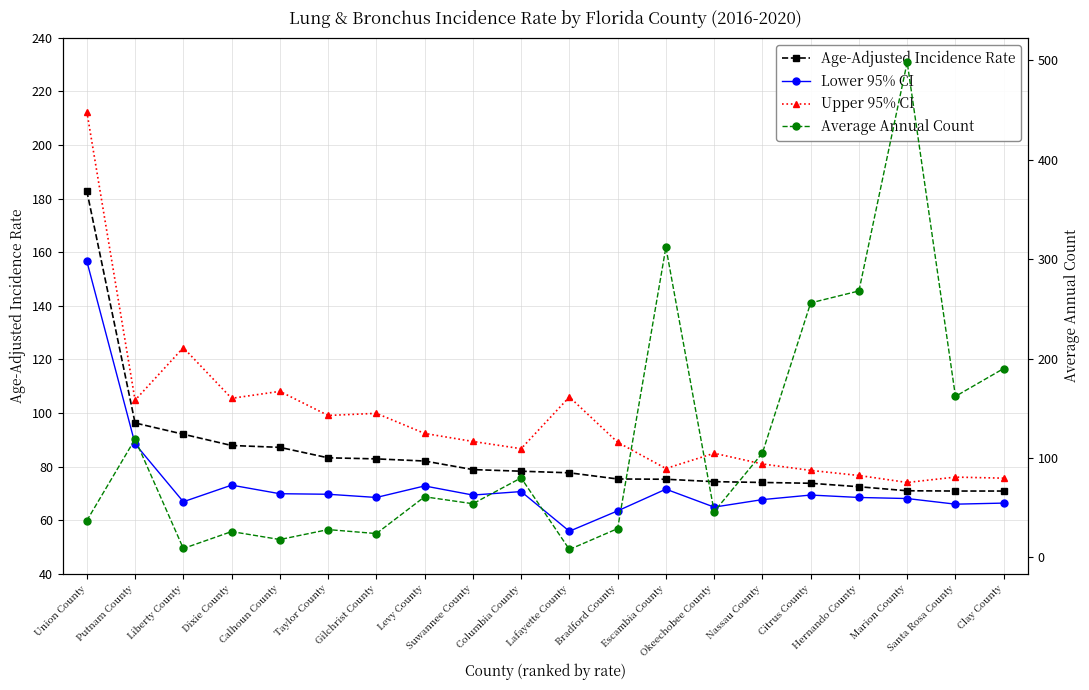

List the series in order of their peak value, highest first.

Average Annual Count, Upper 95% CI, Age-Adjusted Incidence Rate, Lower 95% CI